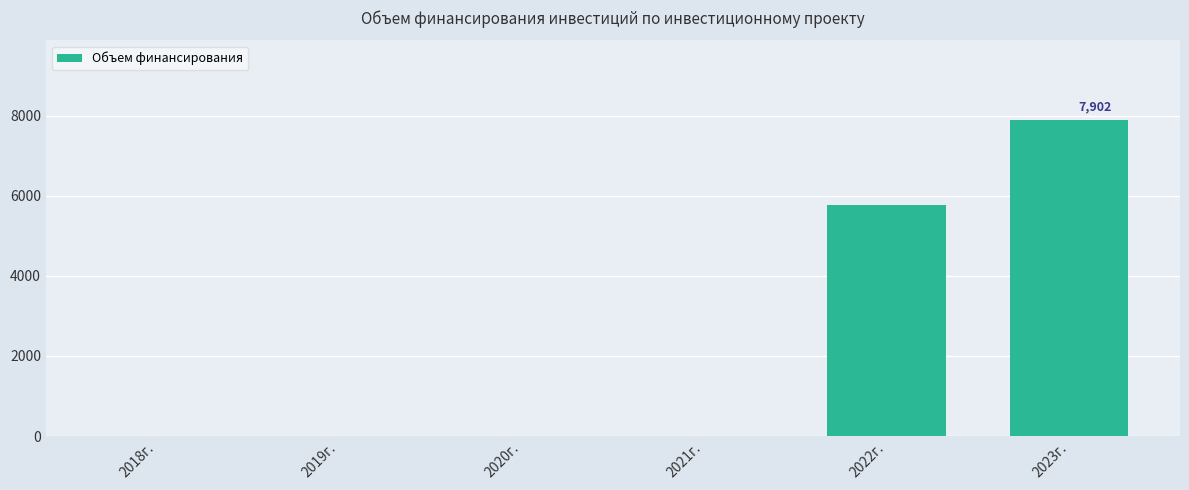

What is the change in value from 2021г. to 2023г.?

+7901.7